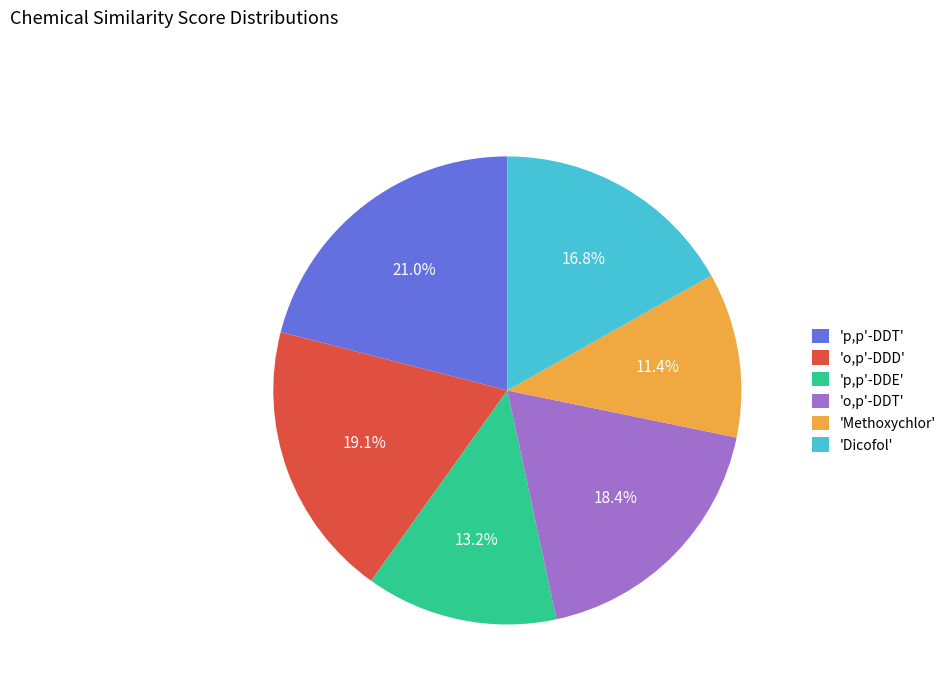

How many segments does this pie chart have?

6